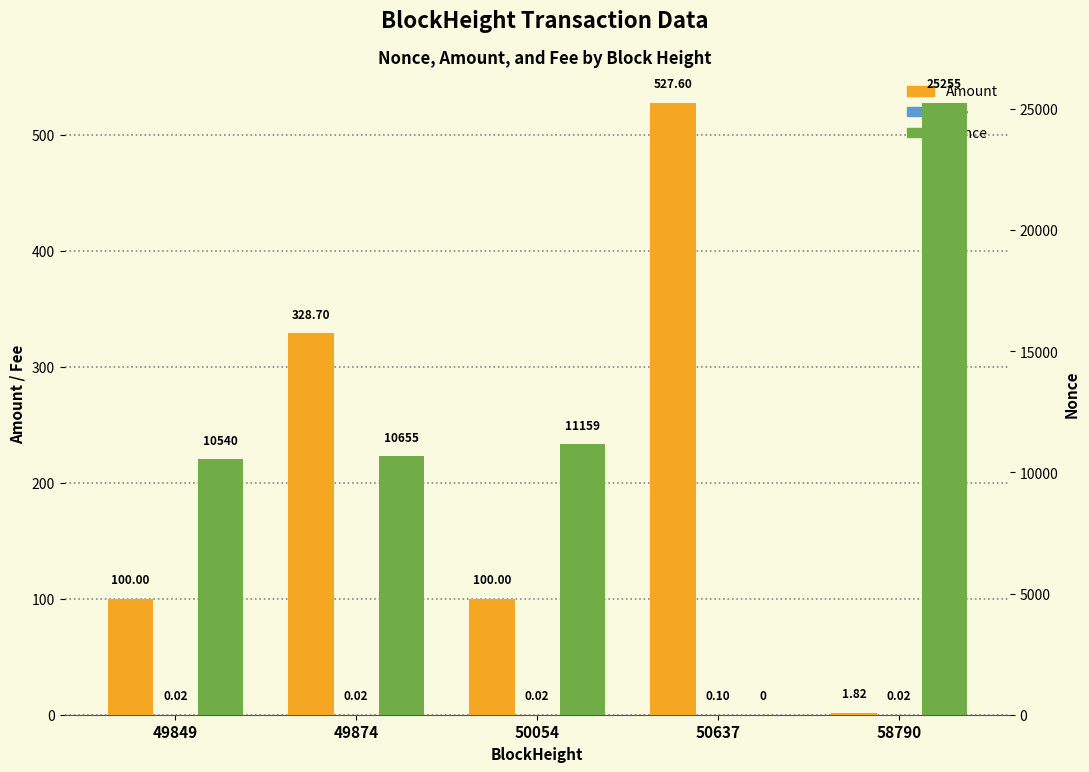

Between 49849 and 58790, which is larger?

49849